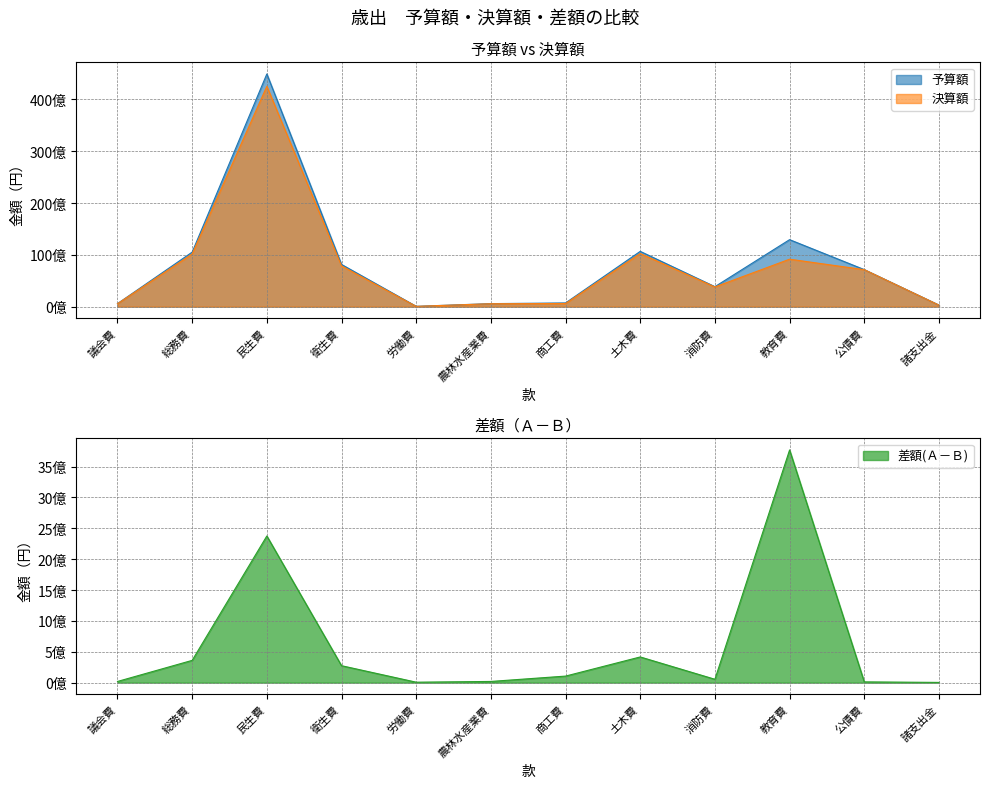

How many values in the 差額(Ａ－Ｂ) series exceed 106419354?

5